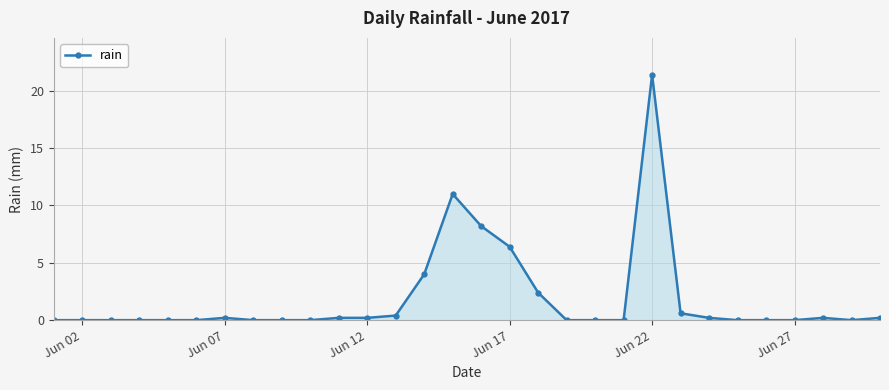

How many lines are shown in the chart?

1